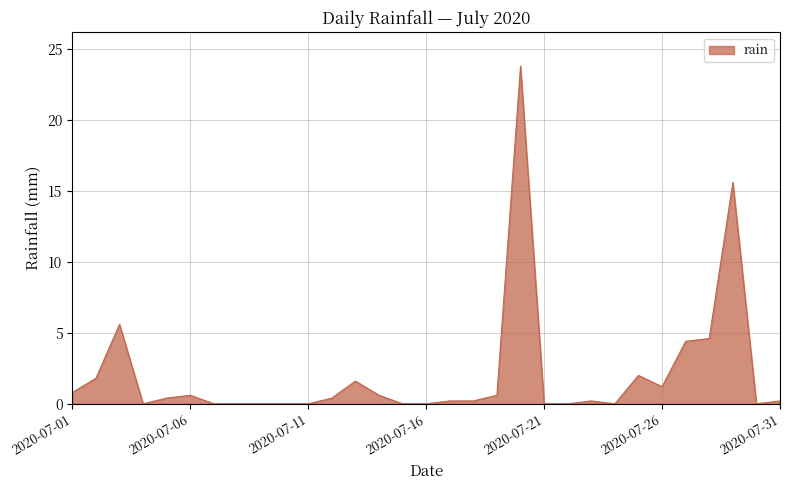

Reading left to right, what are all the values shown in this chart?

0.8	1.8	5.6	0.0	0.4	0.6	0.0	0.0	0.0	0.0	0.0	0.4	1.6	0.6	0.0	0.0	0.2	0.2	0.6	23.8	0.0	0.0	0.2	0.0	2.0	1.2	4.4	4.6	15.6	0.0	0.2